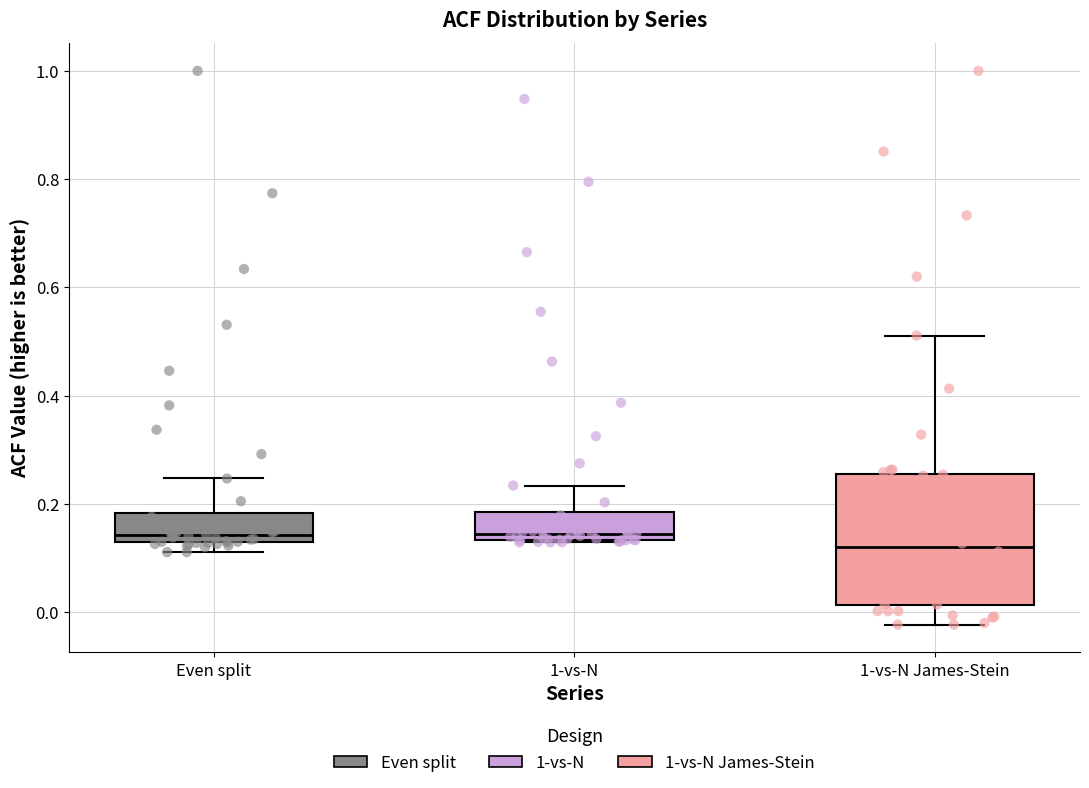

Where does the median line of the box for Even split sit on the y-axis? The values are not printed on the chart, so give them approximately, as read against the axis.

0.14